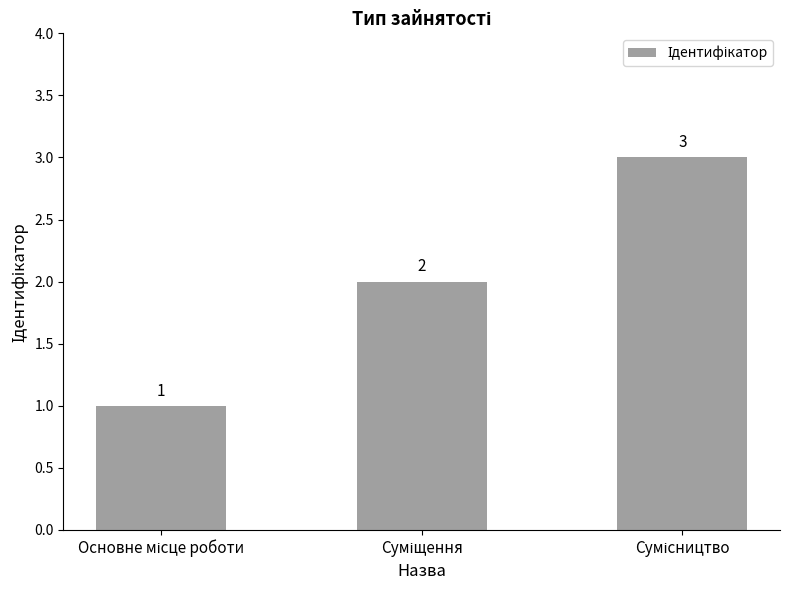

What is the greatest value displayed?

3